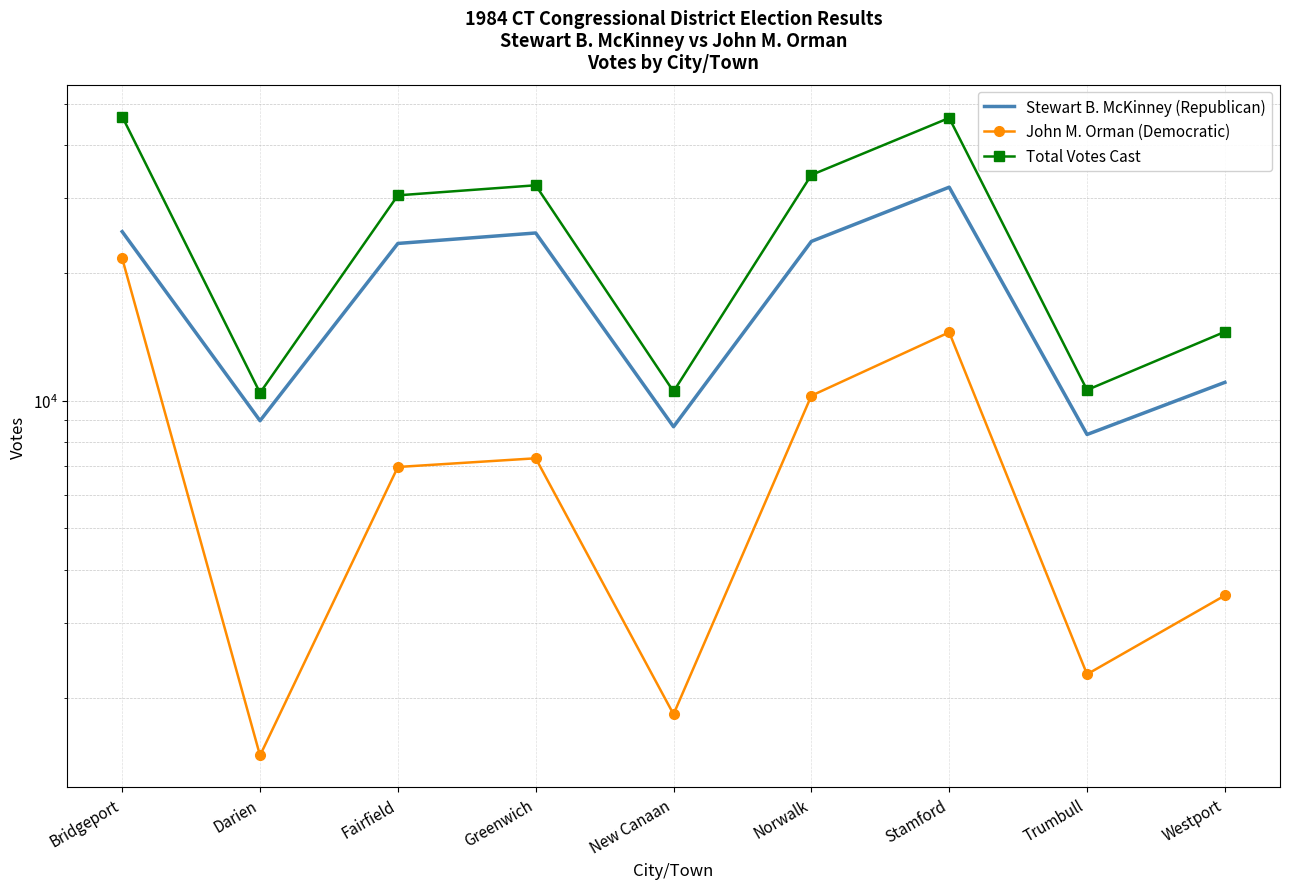

List the series in order of their peak value, lowest first.

John M. Orman (Democratic), Stewart B. McKinney (Republican), Total Votes Cast